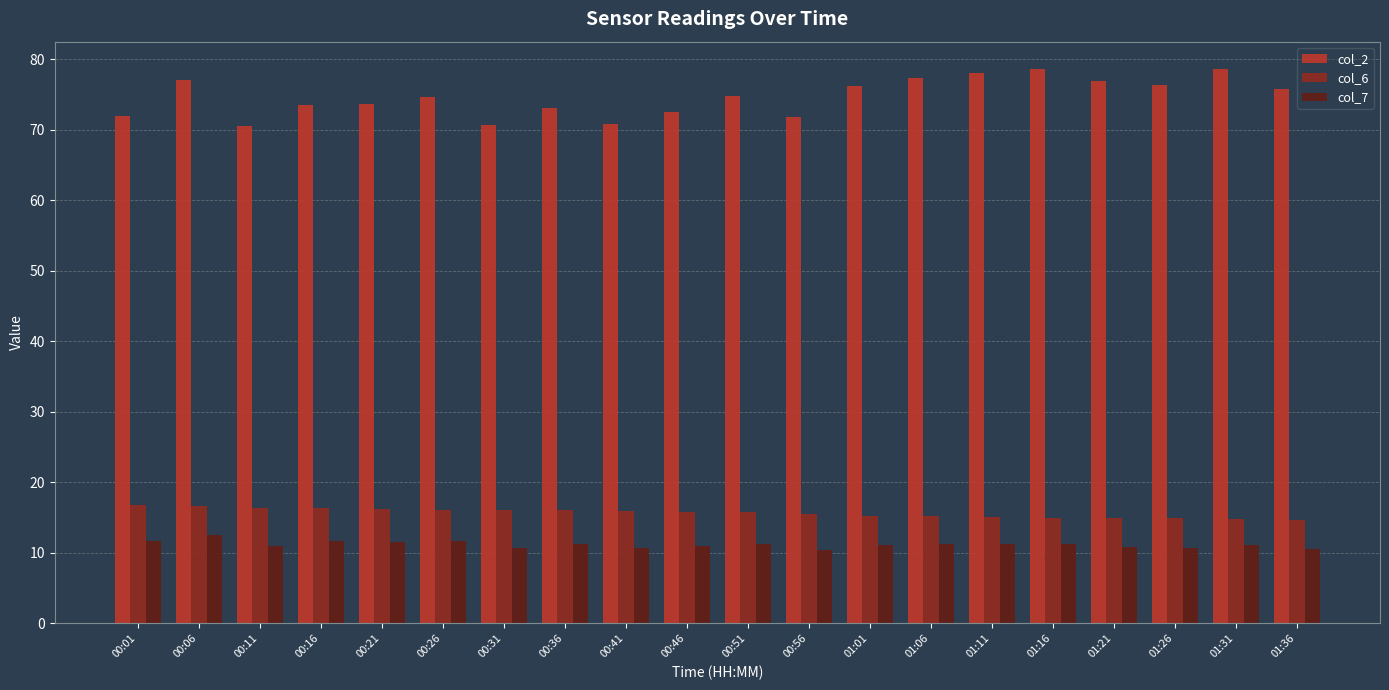

How many series are shown in this chart?

3